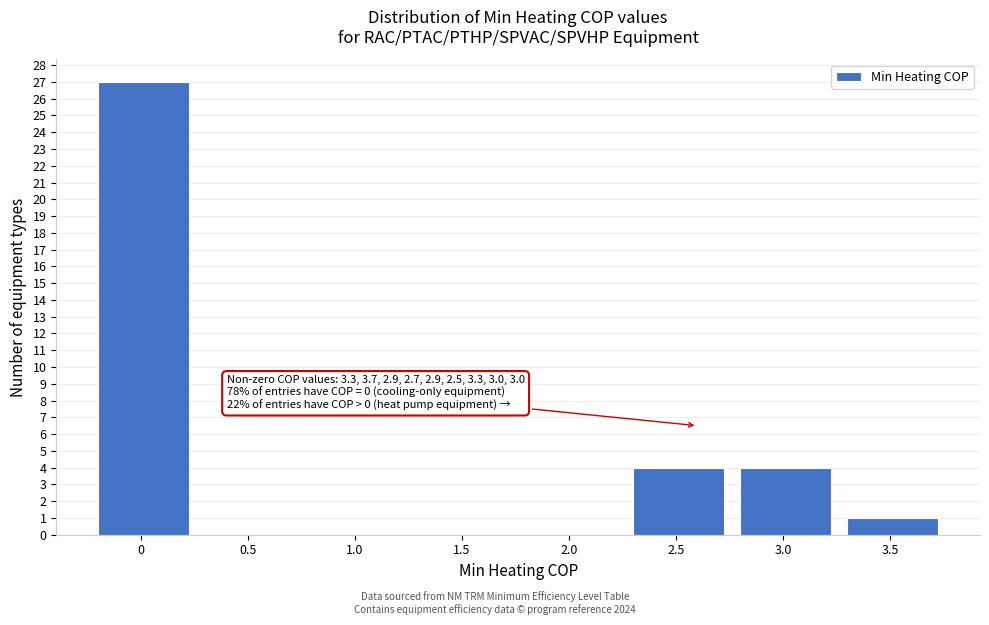

Reading left to right, list all the values displayed in this chart.

0=27	0.5=0	1.0=0	1.5=0	2.0=0	2.5=4	3.0=4	3.5=1